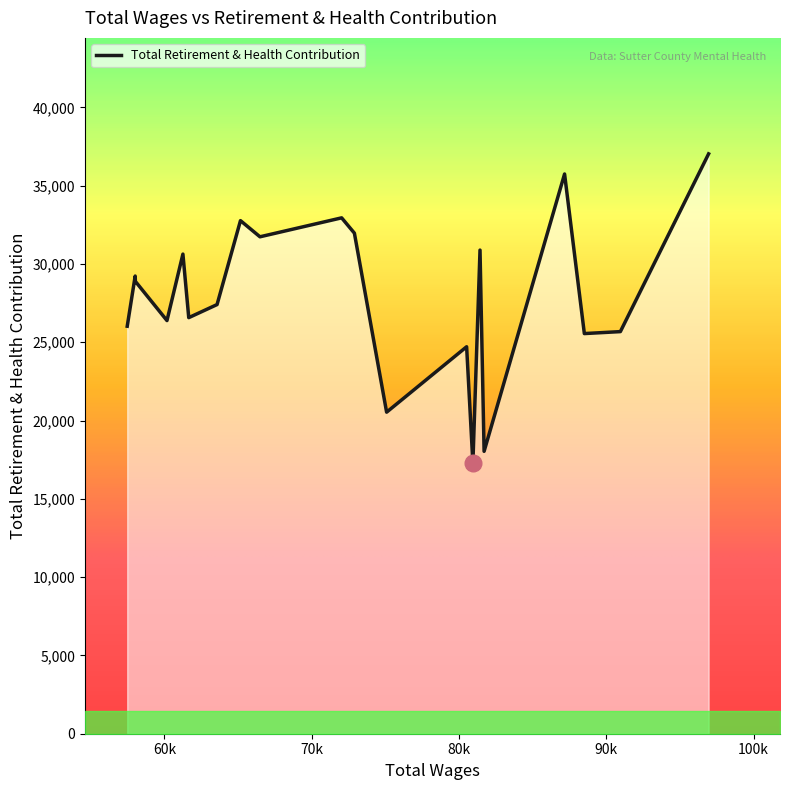

What is the difference between the maximum and minimum values?

19760